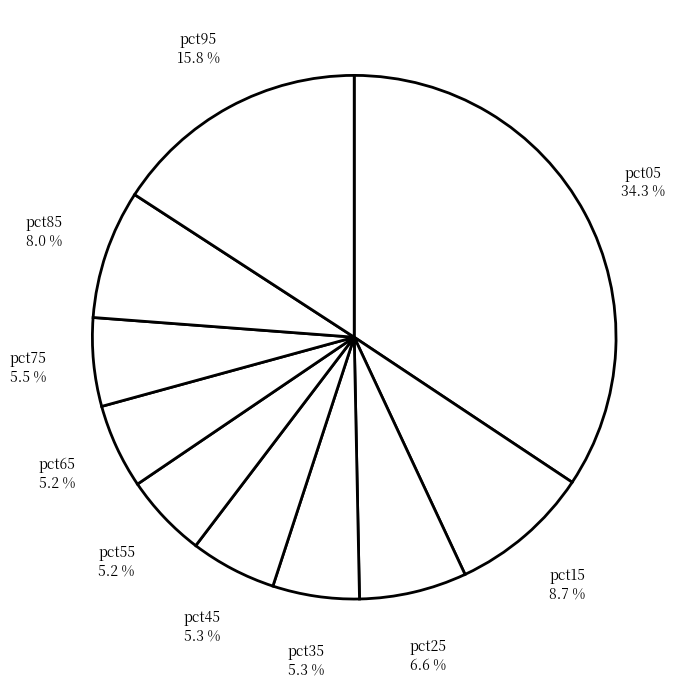

Which has a higher value, pct55 or pct95?

pct95